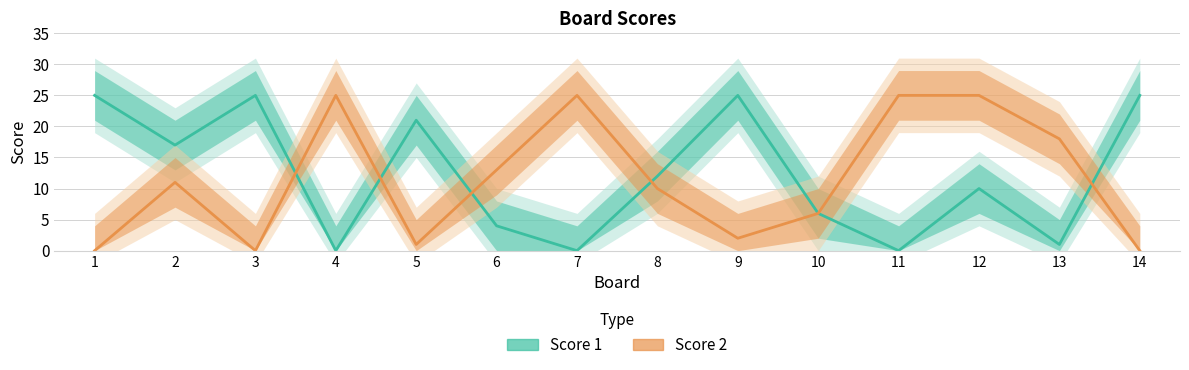

How many distinct data groups are displayed?

2